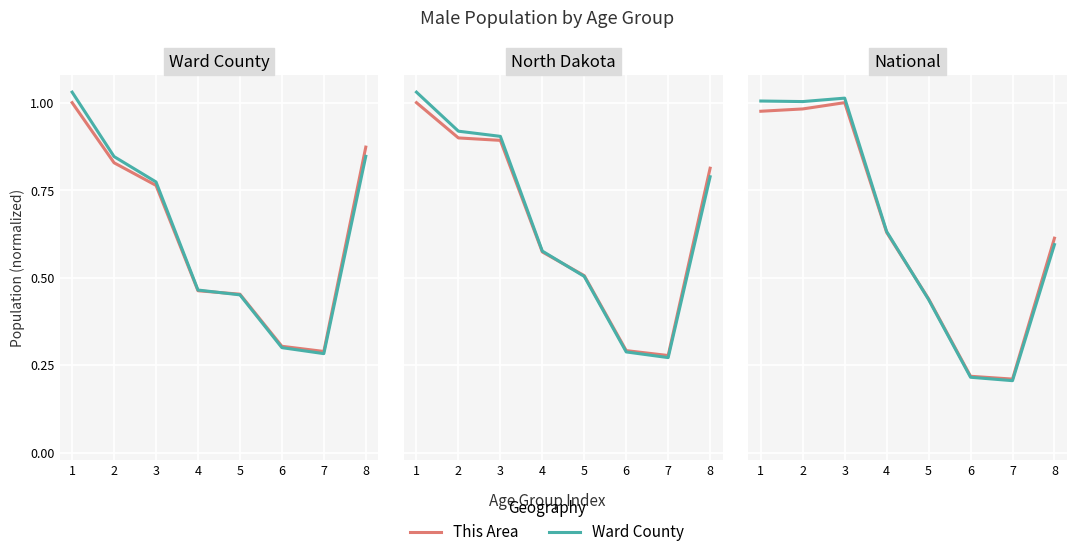

True or false: Ward County and This Area intersect in this chart.

True